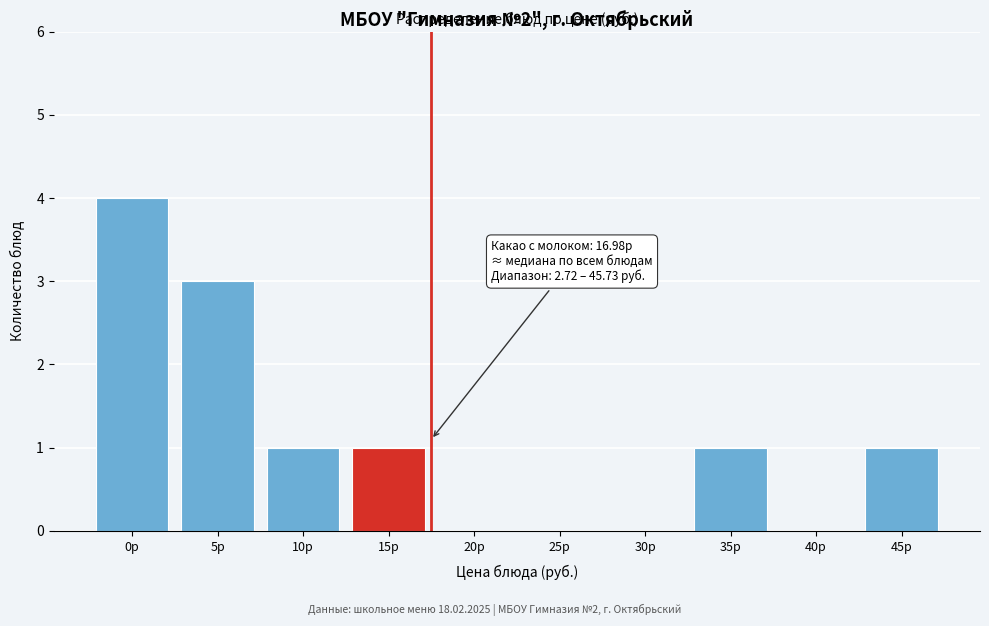

Reading left to right, list all the values displayed in this chart.

0р=4	5р=3	10р=1	15р=1	20р=0	25р=0	30р=0	35р=1	40р=0	45р=1